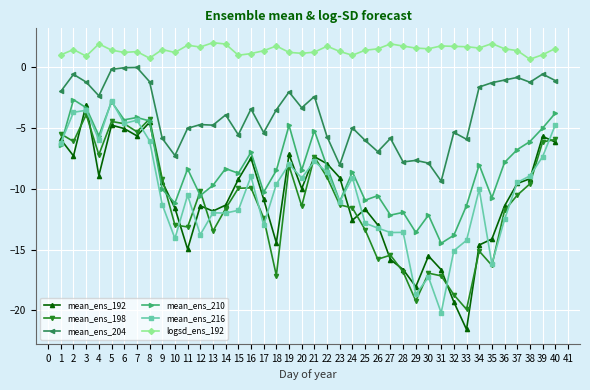

True or false: mean_ens_204 and logsd_ens_192 cross at least once.

False